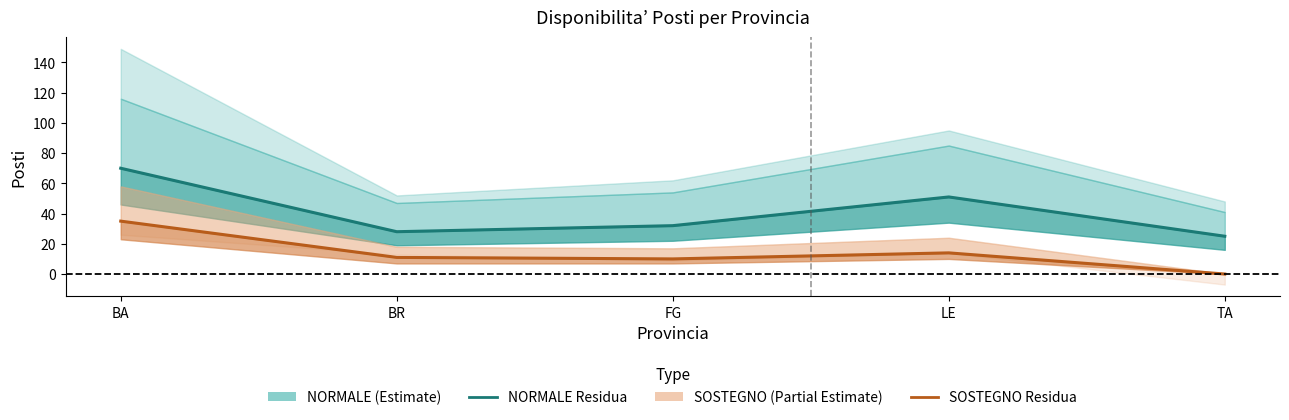

Reading right to left, transcribe all the data shown in this chart.

NORMALE: Residua: TA=25	LE=51	FG=32	BR=28	BA=70
SOSTEGNO: Residua: TA=0	LE=14	FG=10	BR=11	BA=35